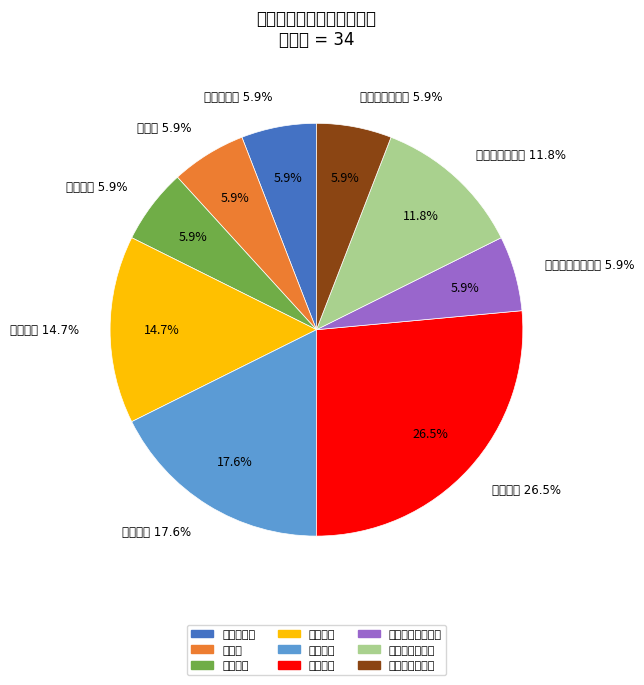

Rank the categories by value from highest to lowest.

区林业局, 区旅游局, 区环保局, 西城街道办事处, 区城乡建委, 区农委, 区卫计委, 区畜牧兽医渔业局, 民主乡人民政府